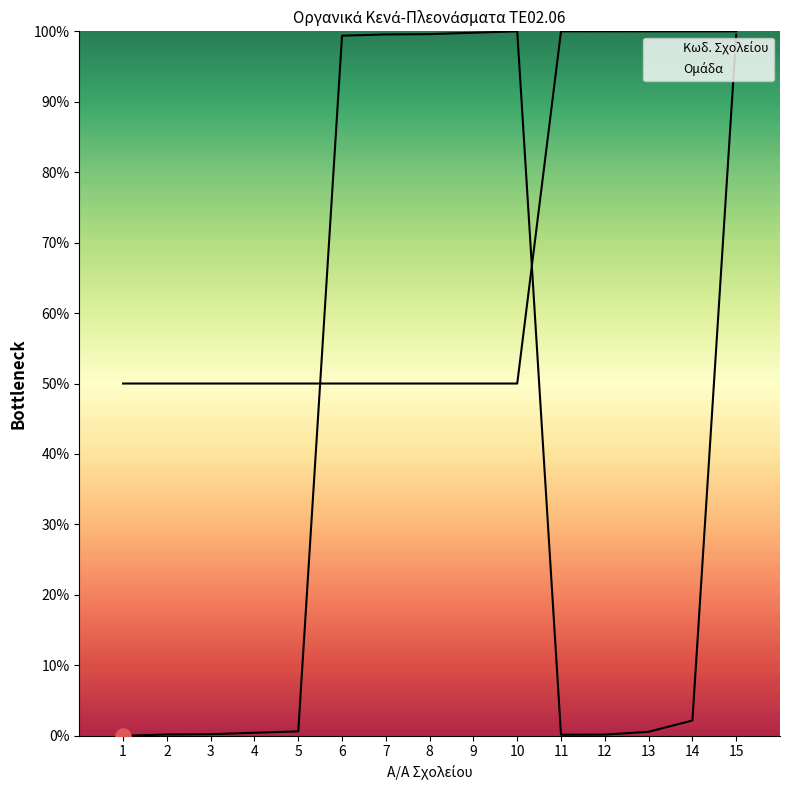

Is the value of Κωδ. Σχολείου at 6 greater than the value of Ομάδα at 12?

No